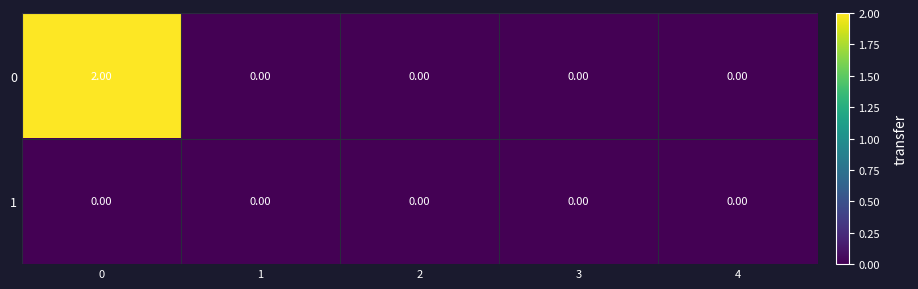

Rank the series by their maximum value, from lowest to highest.

1, 0